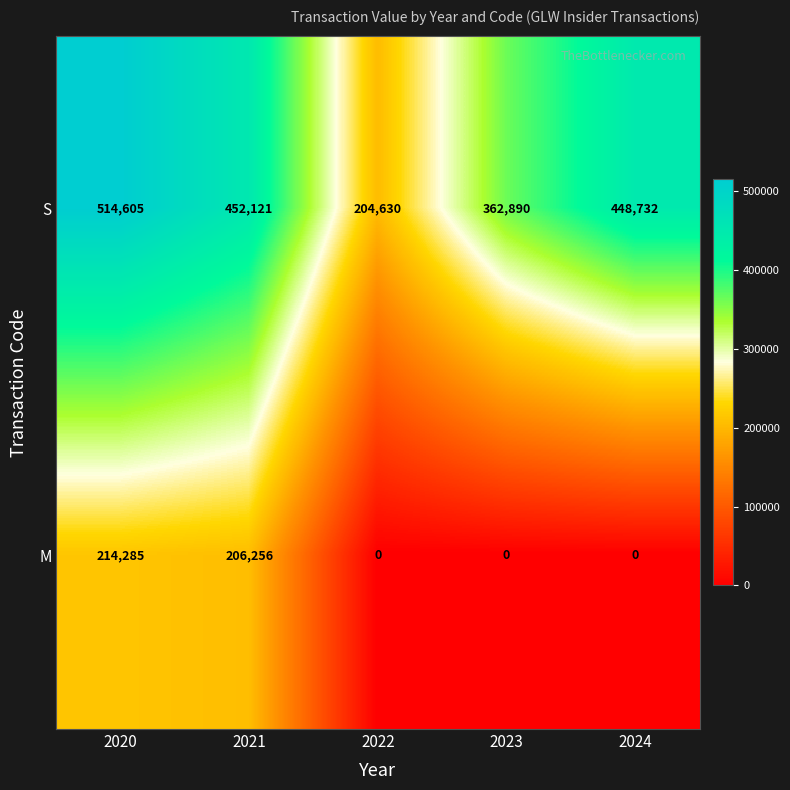

List the series in order of their peak value, highest first.

S, M